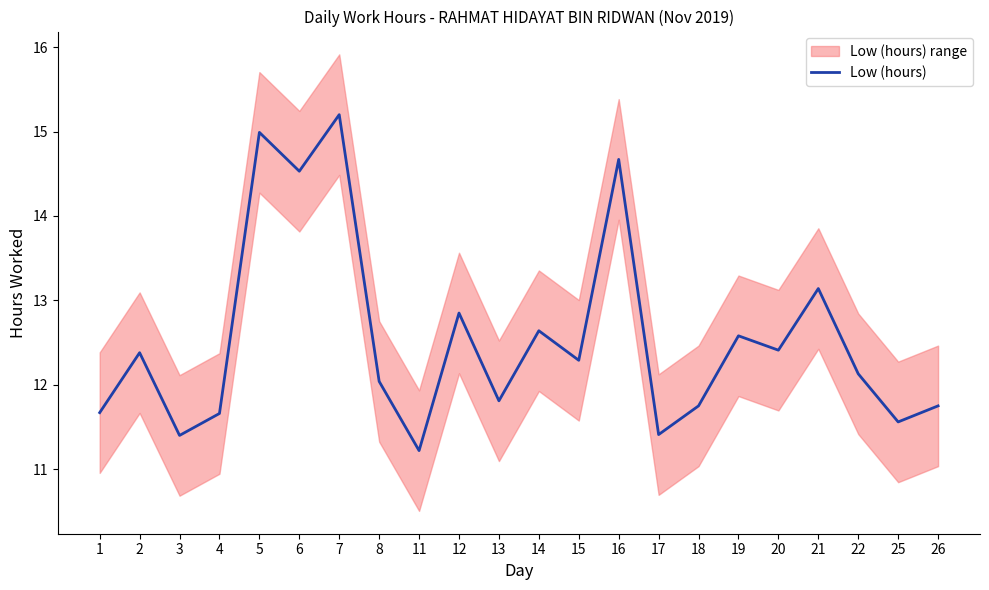

What is the change in value from 2 to 11?

-1.2